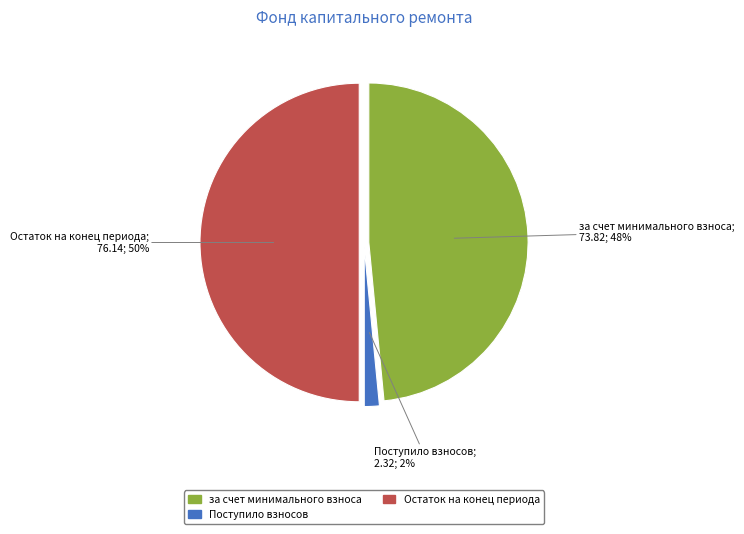

The за счет минимального взноса slice represents 41% of the pie. True or false?

False